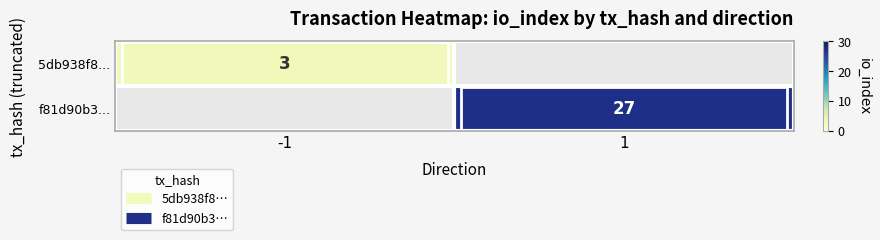

What is the maximum value shown in the chart?

27.0